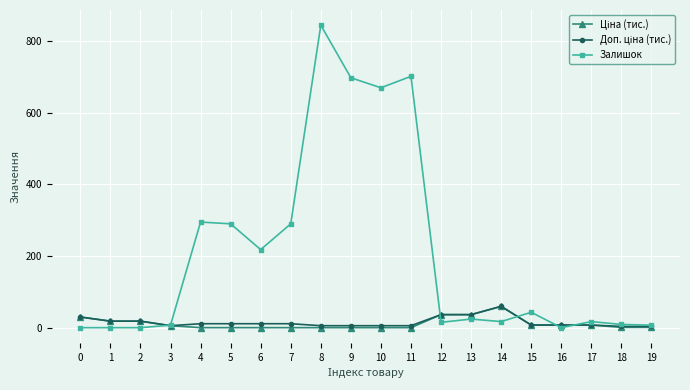

At how many categories does at least one series exceed 407?

4